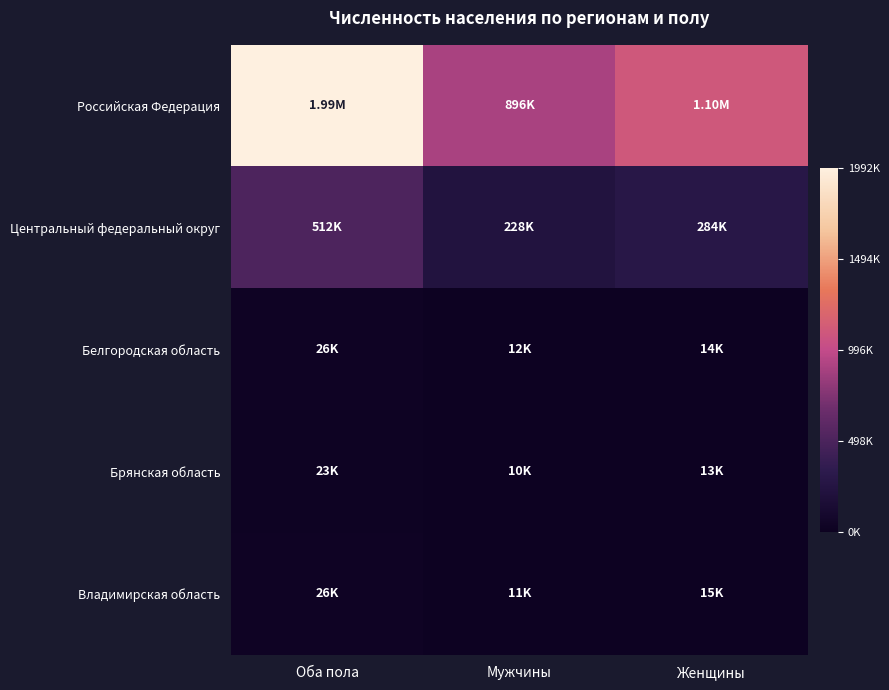

Which has a higher value, Мужчины or Оба пола?

Оба пола